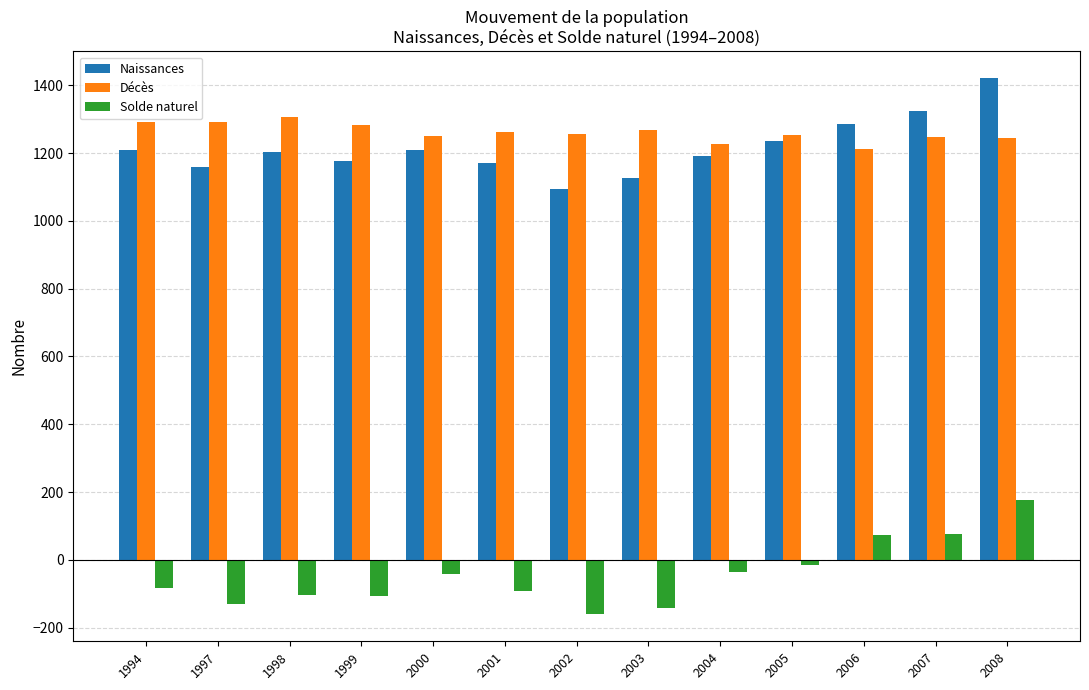

What is the maximum value shown in the chart?

1421